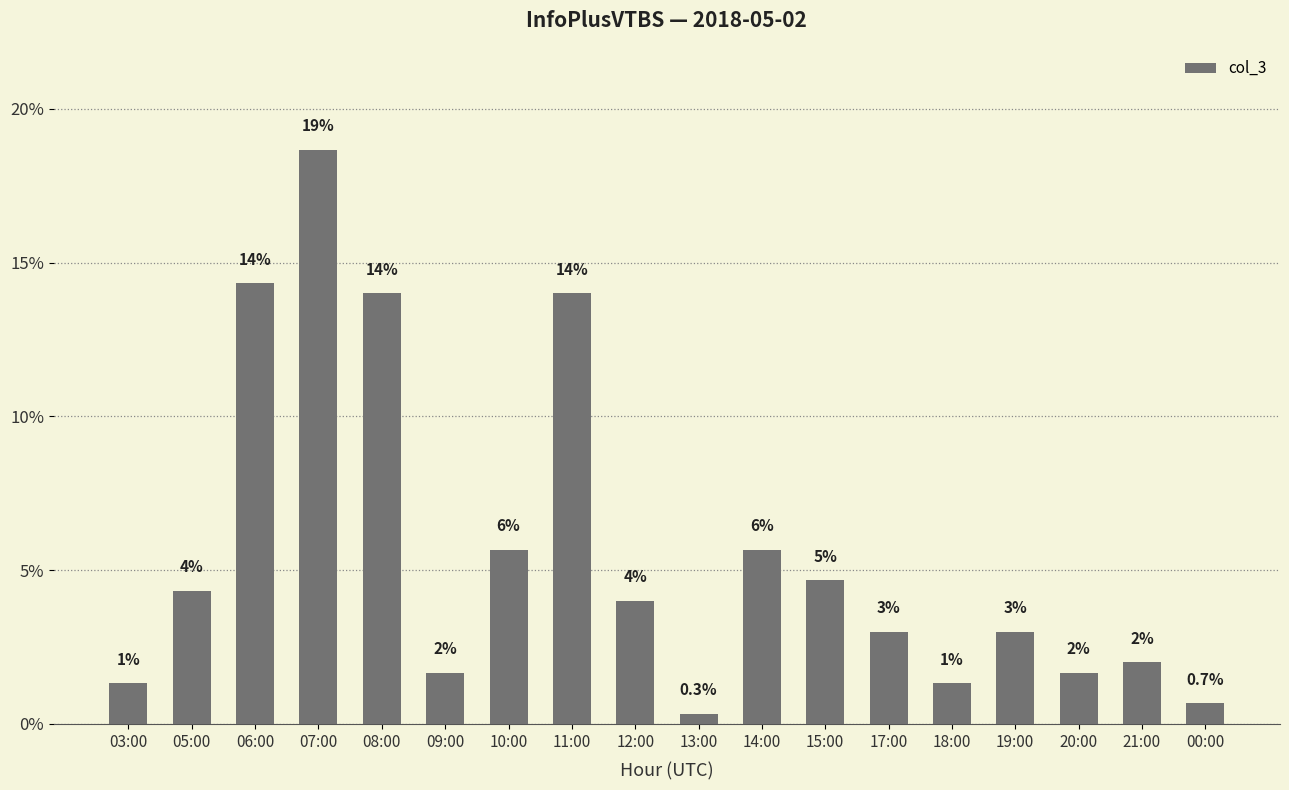

Are the bars horizontal?

No